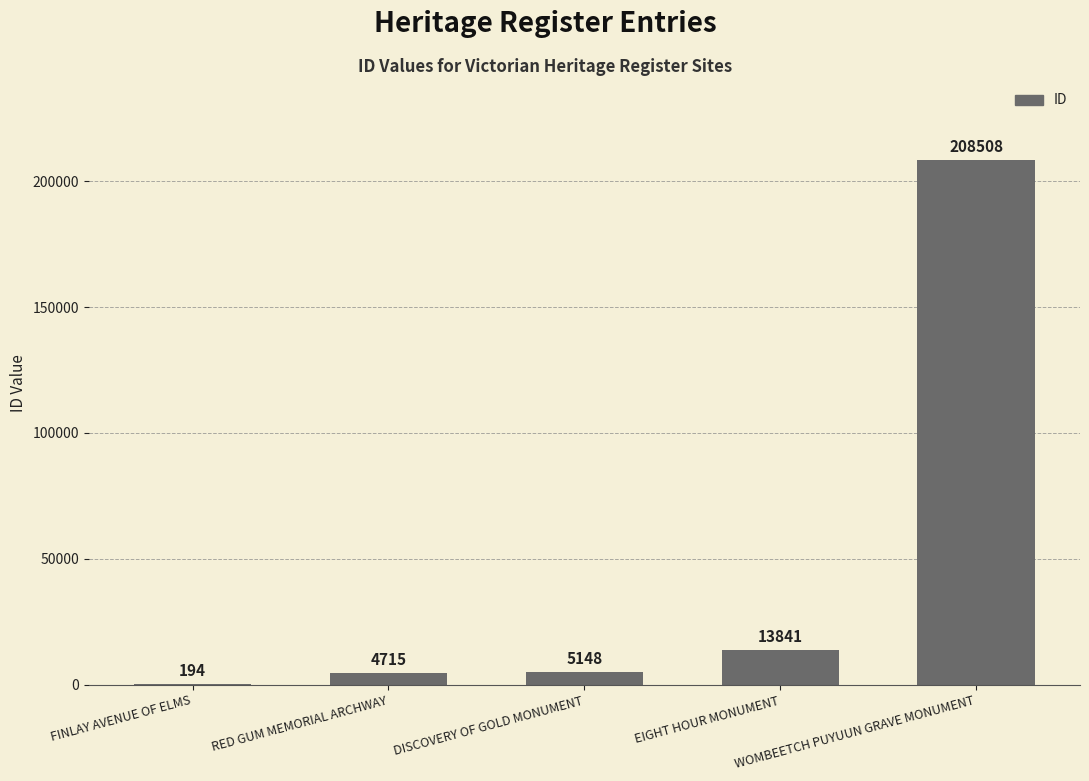

Between RED GUM MEMORIAL ARCHWAY and EIGHT HOUR MONUMENT, which is larger?

EIGHT HOUR MONUMENT